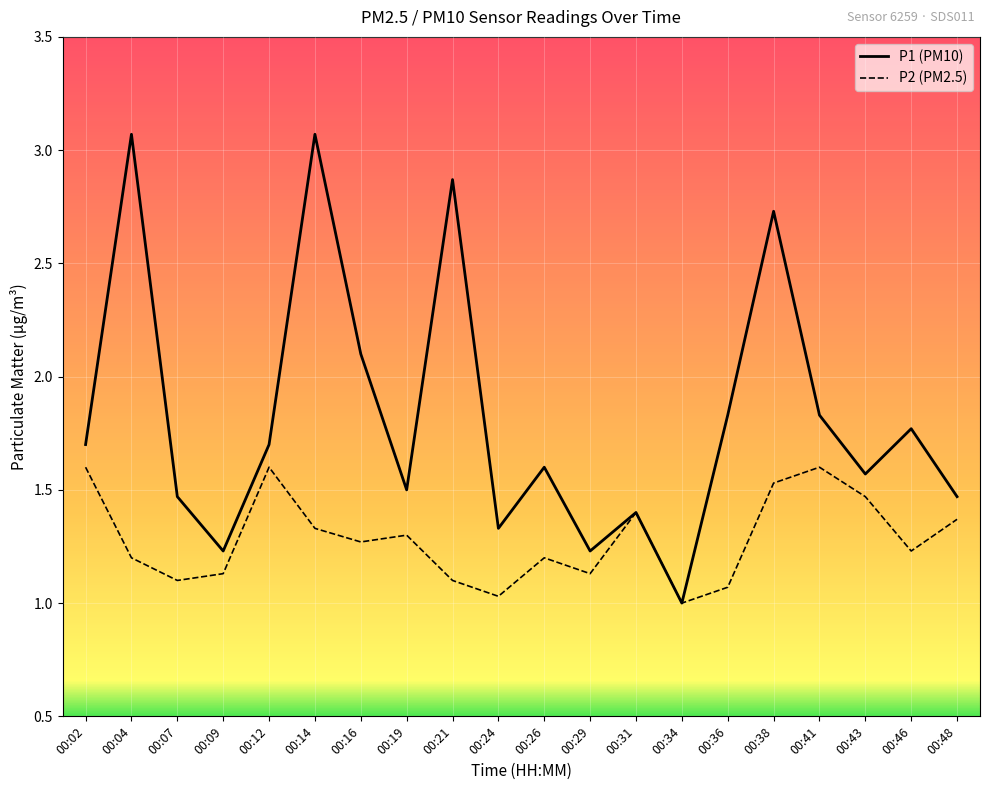

True or false: P2 (PM2.5) has a value of 1.5 at 00:43.

True